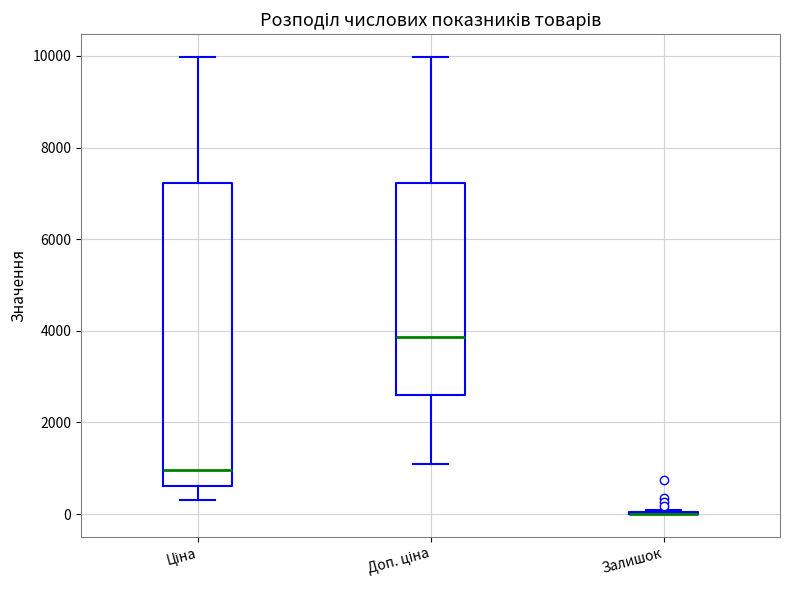

Reading left to right, read every box against the y-axis: the position of its median line, the range the box covers, and the ends of its whiskers. The values are not printed on the chart, so give them approximately, as read against the axis.

Ціна: median 1000, box 600 to 7200, whiskers 400 to 10000
Доп. ціна: median 3800, box 2600 to 7200, whiskers 1000 to 10000
Залишок: box collapsed to a line at 0, whiskers 0 to 0